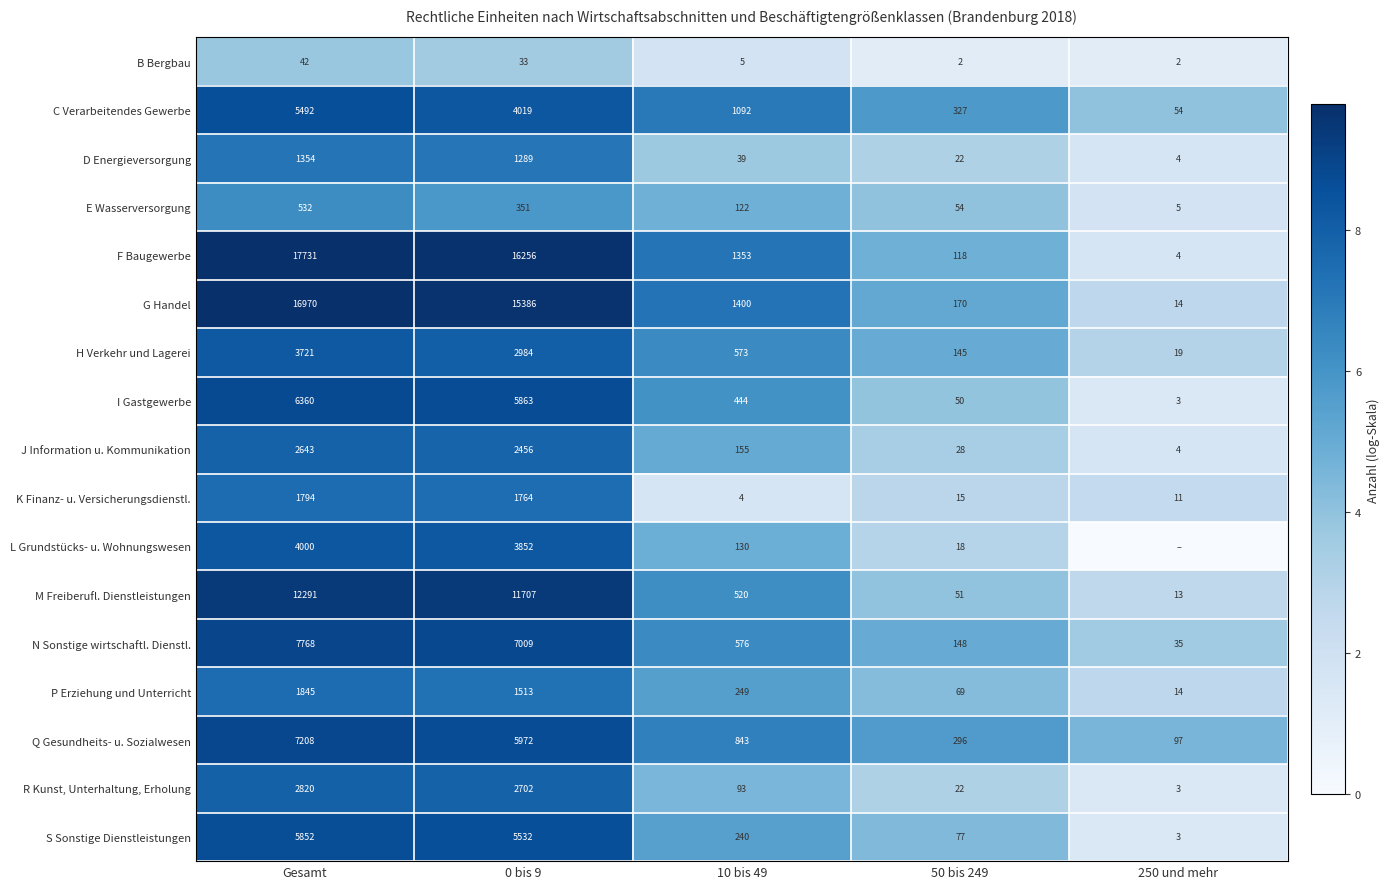

Which series changed the most between Gesamt and 10 bis 49?

F Baugewerbe